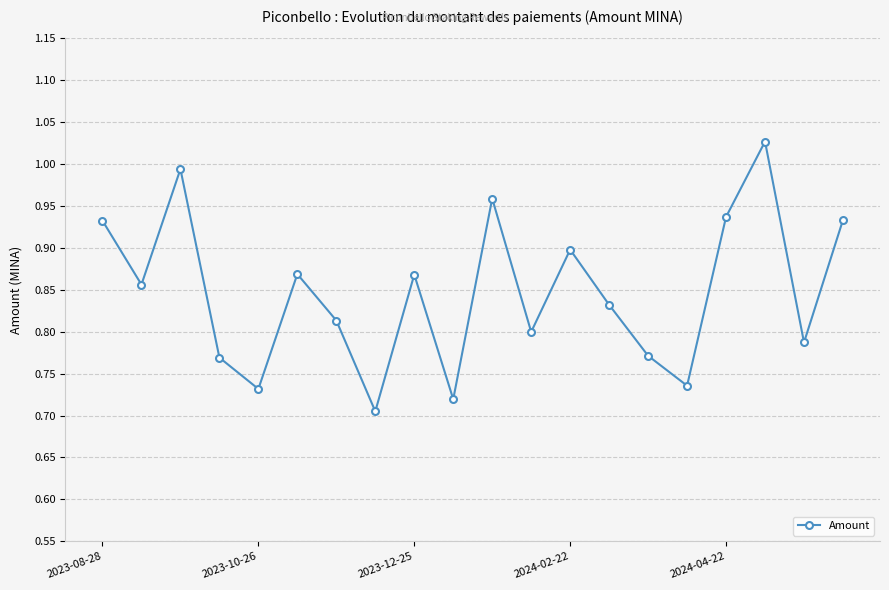

How many points are higher than both their immediate neighbors (excluding endpoints)?

6